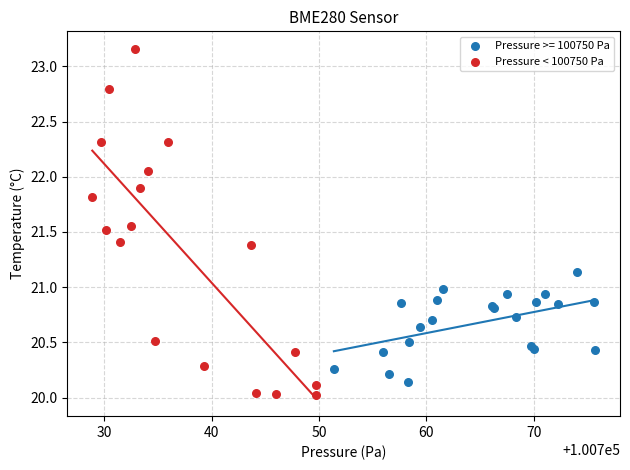

Which series has the widest spread of Y values?

Pressure < 100750 Pa